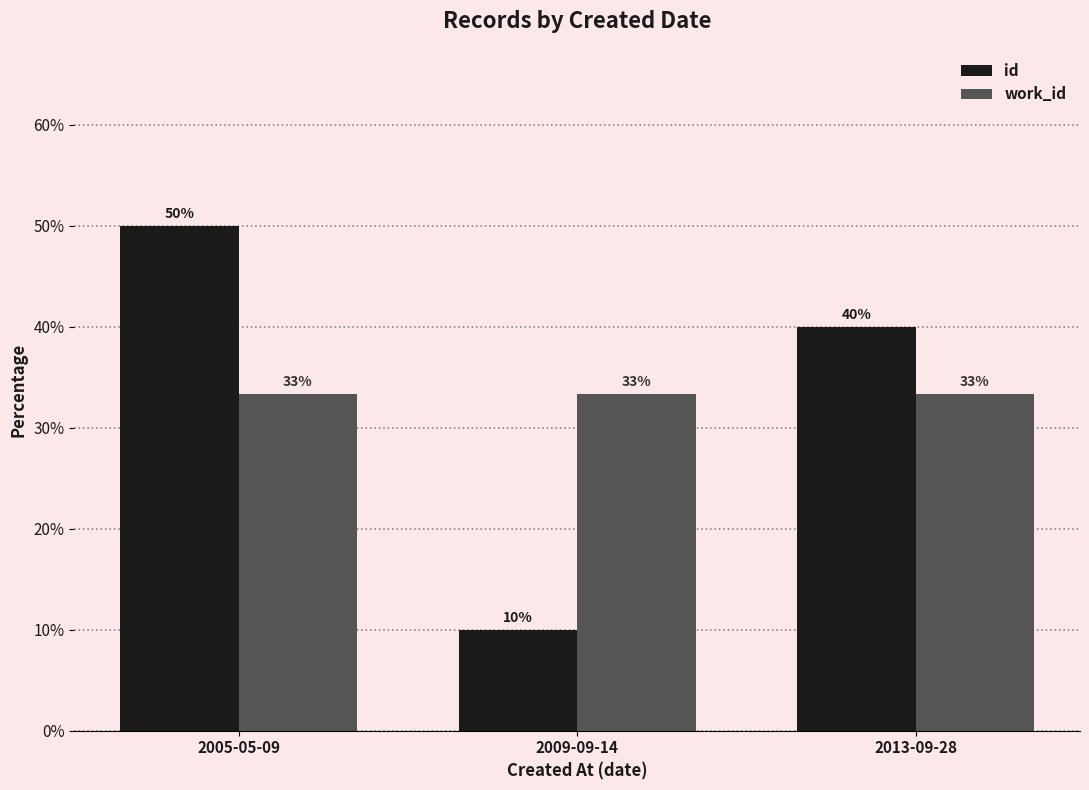

How many bars are there in total?

6